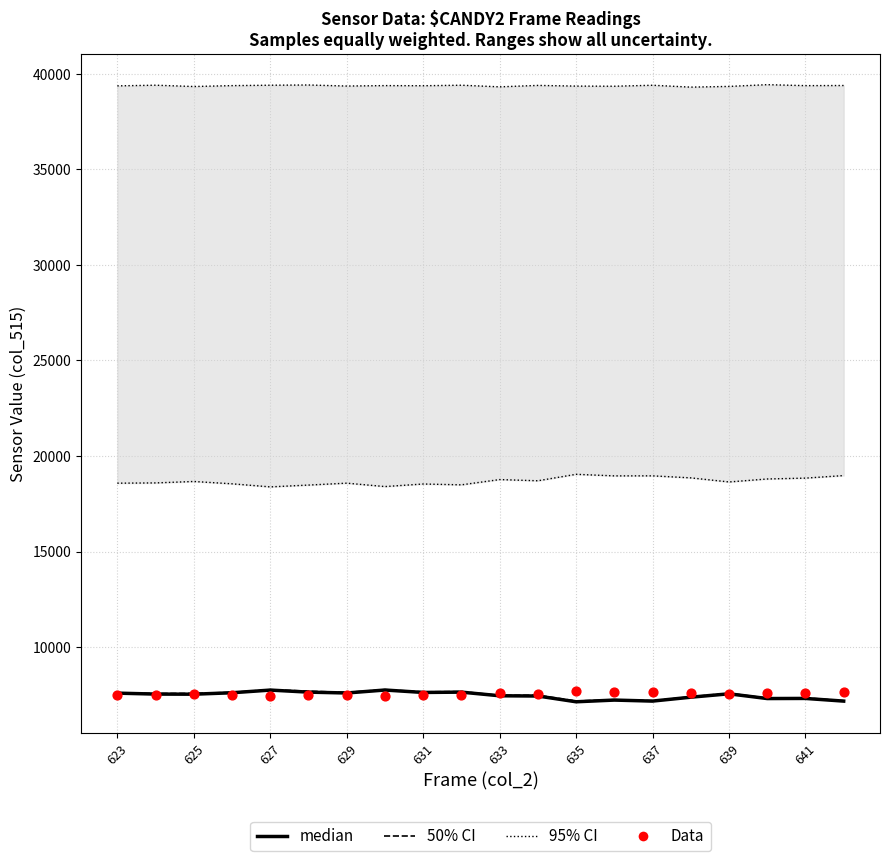

At how many categories does at least one series exceed 7382?

20